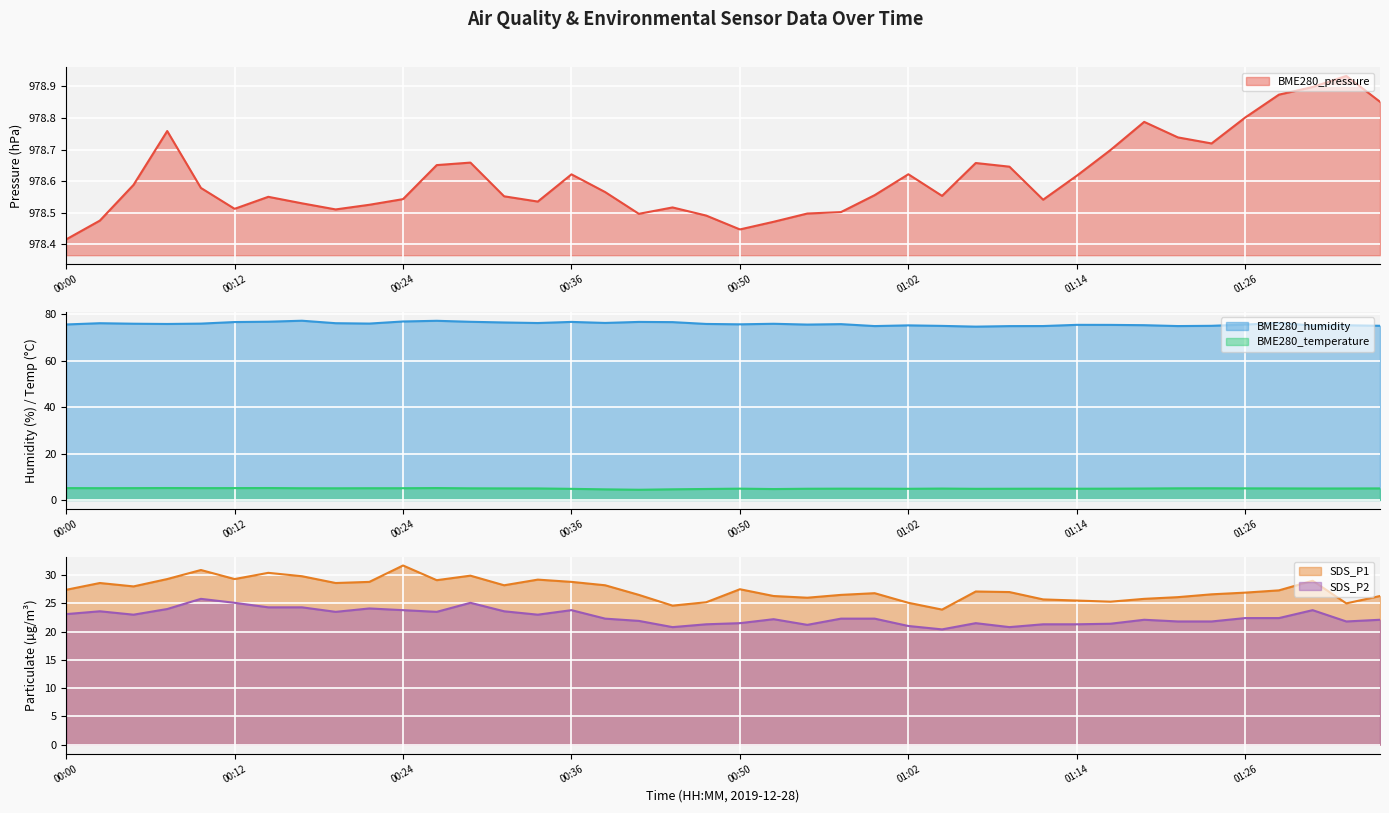

What is the highest value of the SDS_P2 series?

25.8